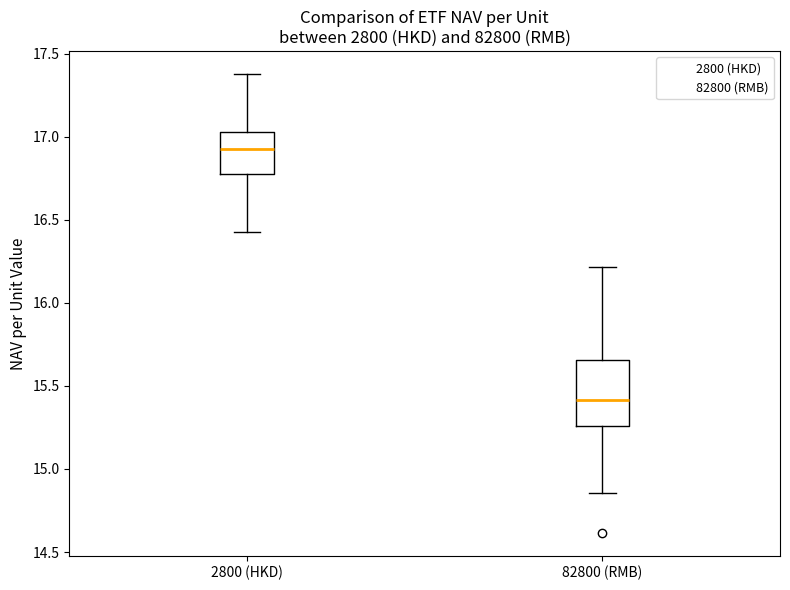

Reading left to right, read every box against the y-axis: the position of its median line, the range the box covers, and the ends of its whiskers. The values are not printed on the chart, so give them approximately, as read against the axis.

2800 (HKD): median 16.95, box 16.80 to 17.05, whiskers 16.45 to 17.40
82800 (RMB): median 15.40, box 15.25 to 15.65, whiskers 14.85 to 16.20